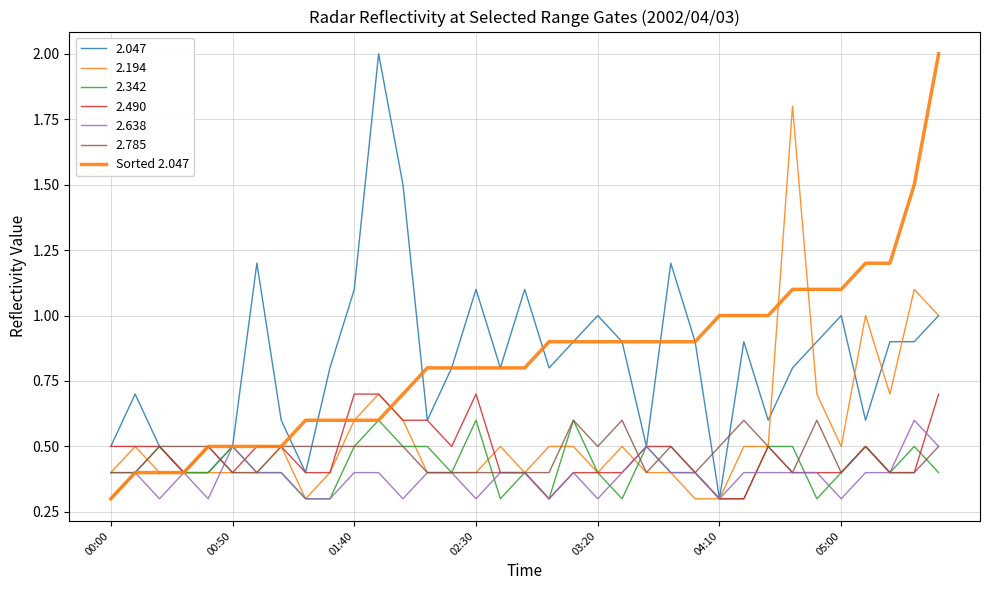

How many lines are shown in the chart?

7